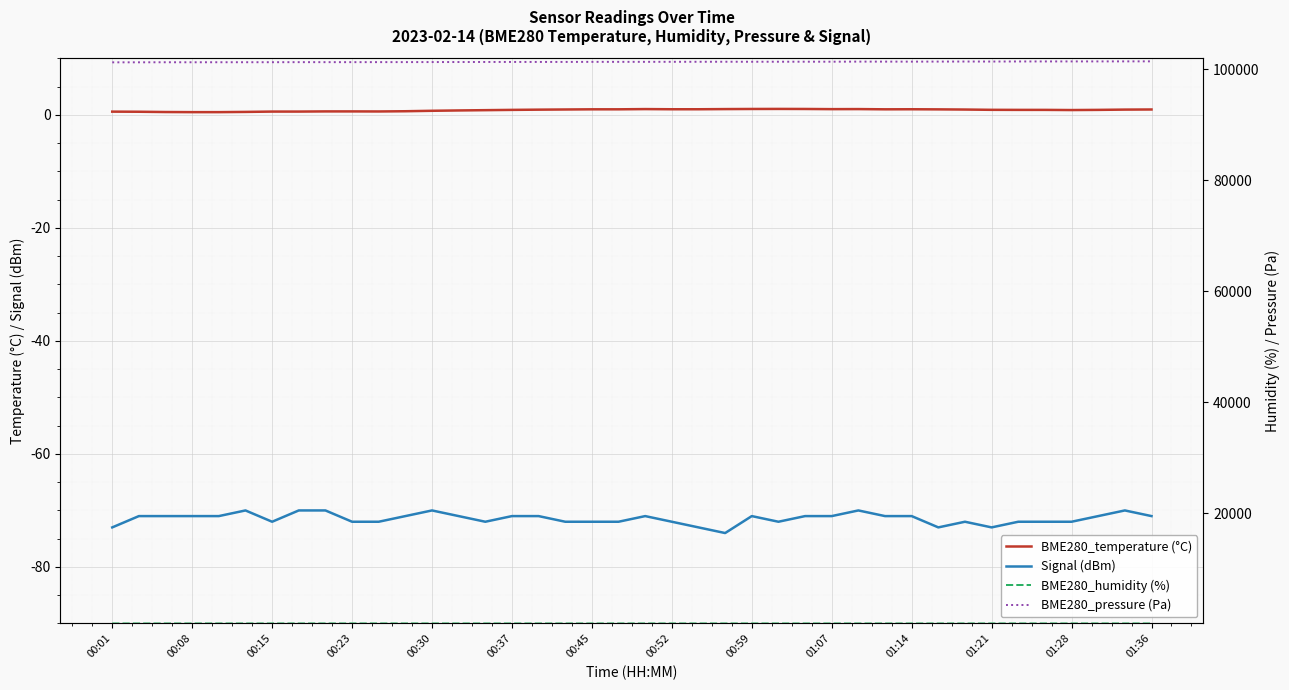

True or false: BME280_humidity (%) has a value of 89.0 at 01:36.

True